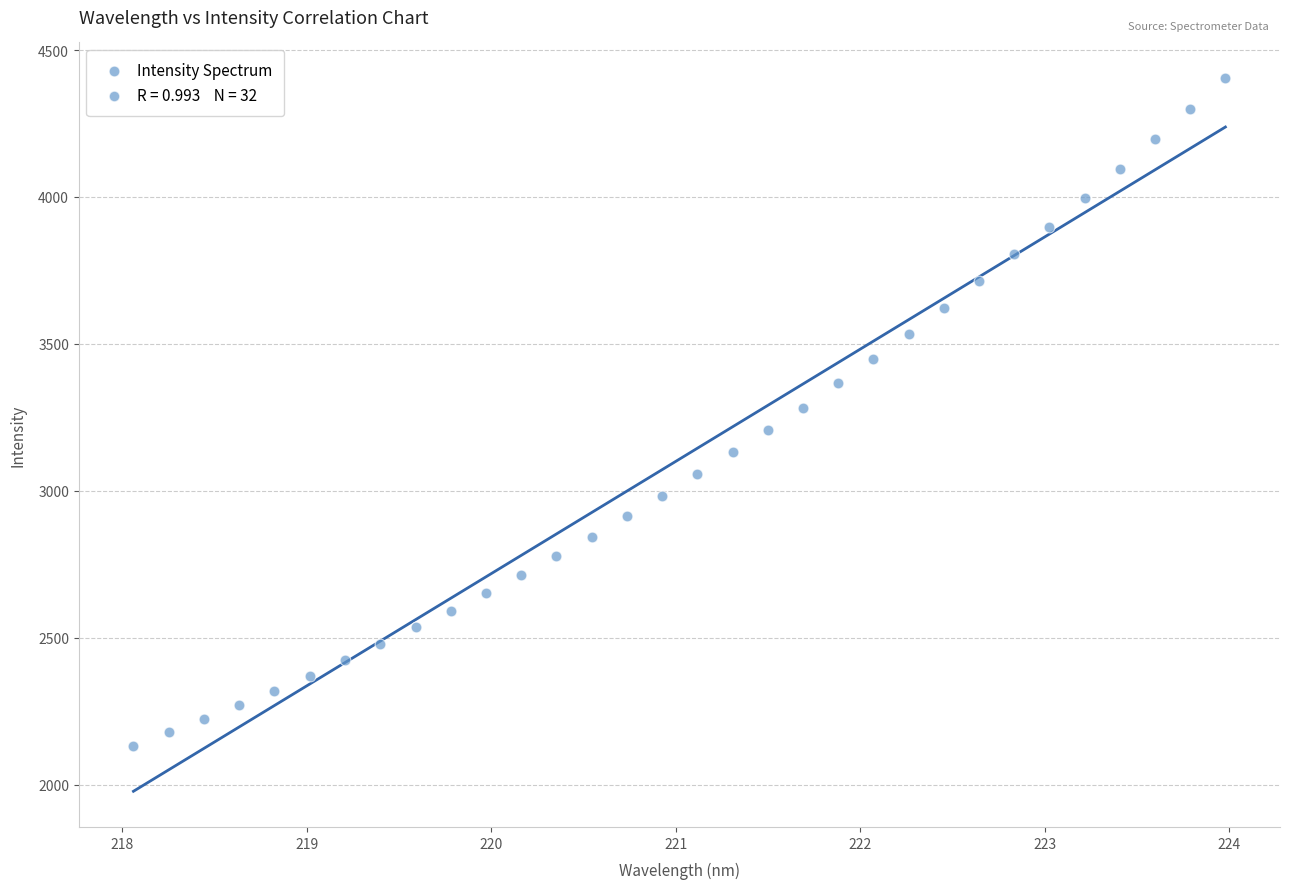

What is the range of X values (max minus min)?

5.9